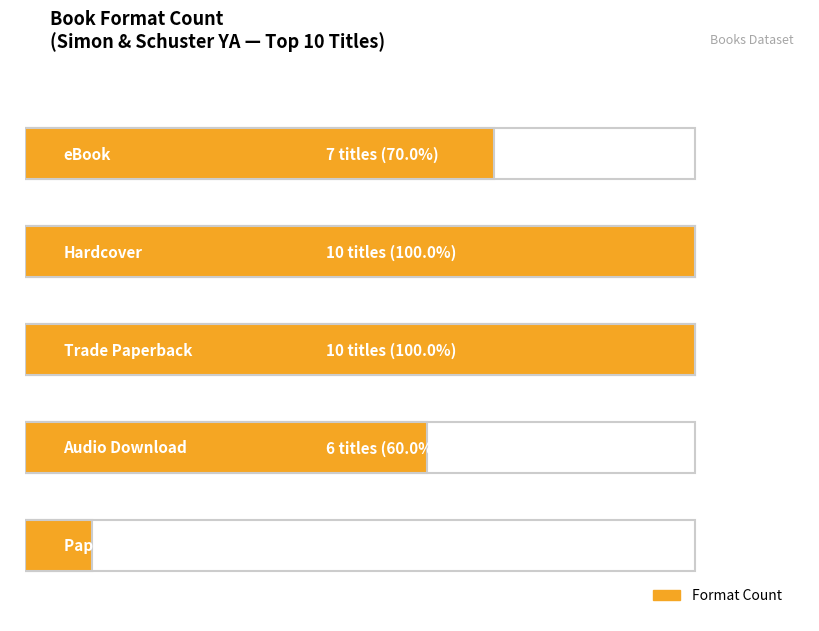

What is the value of the 1st bar from the left?

7